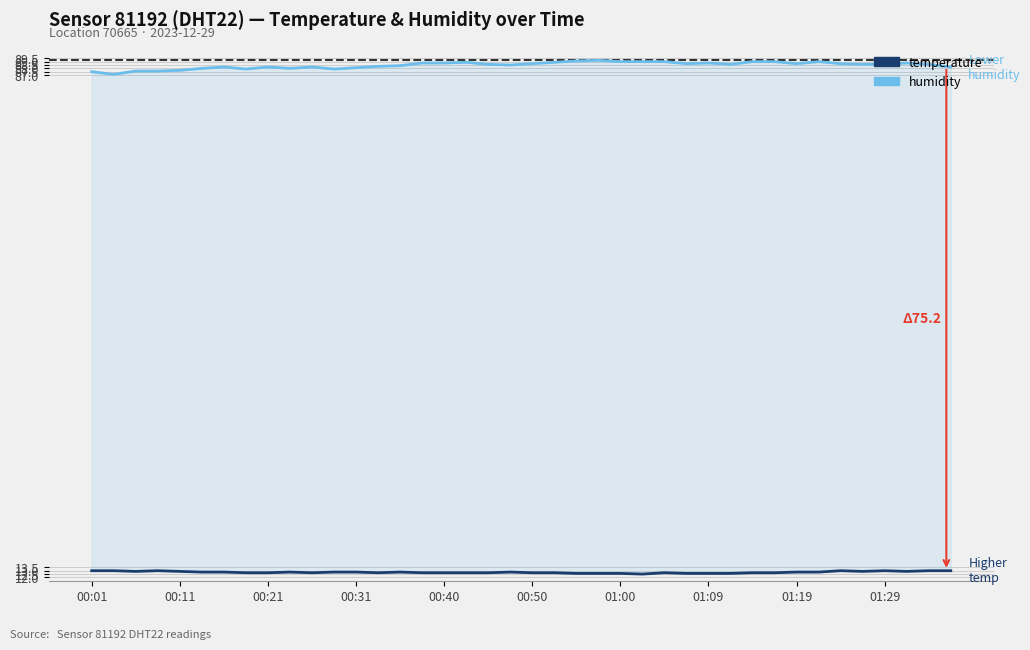

The value of humidity at 00:31 is 61.1. True or false?

False